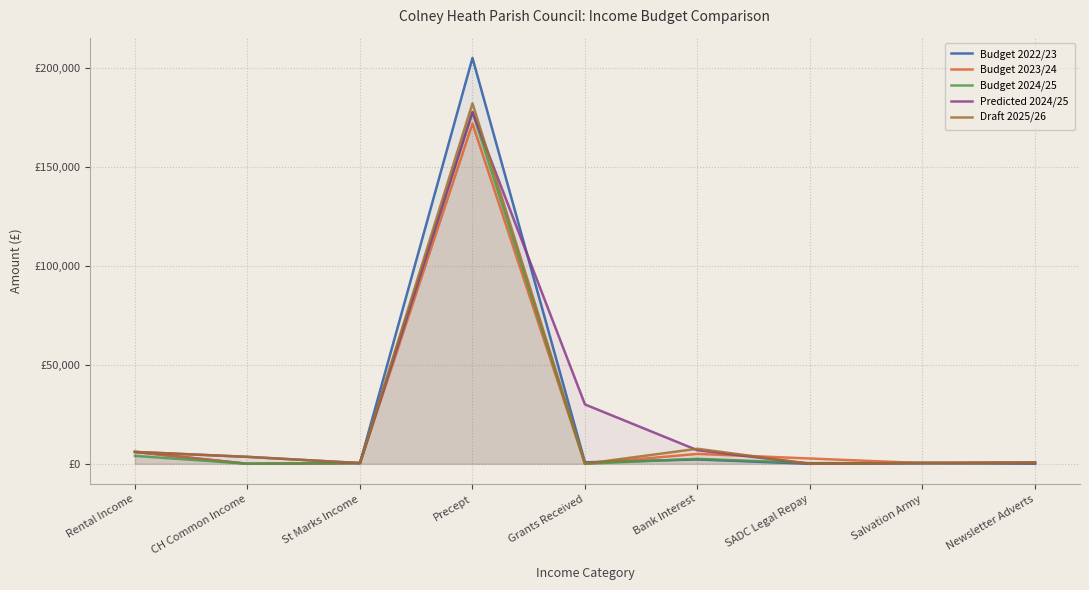

How many interior local valleys does the Budget 2024/25 series have?

2